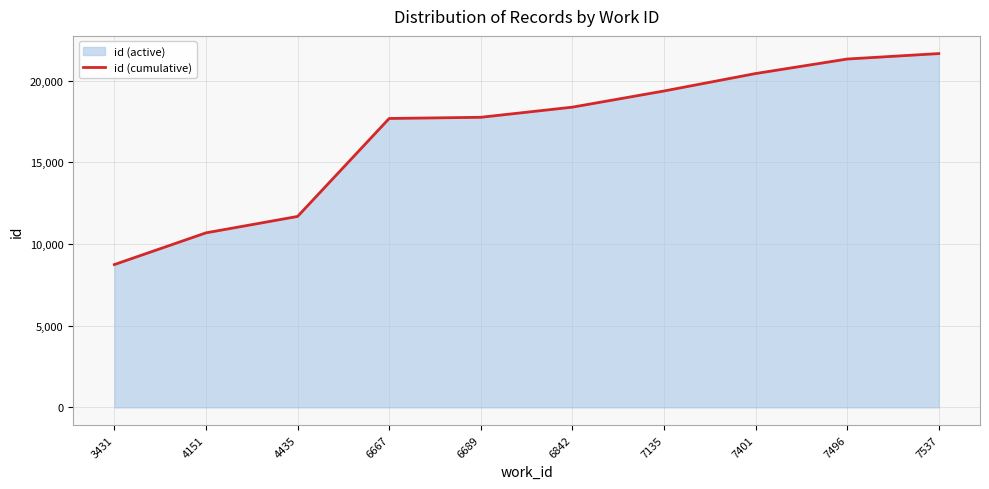

The chart shows a value of 19361 at 7135. True or false?

True